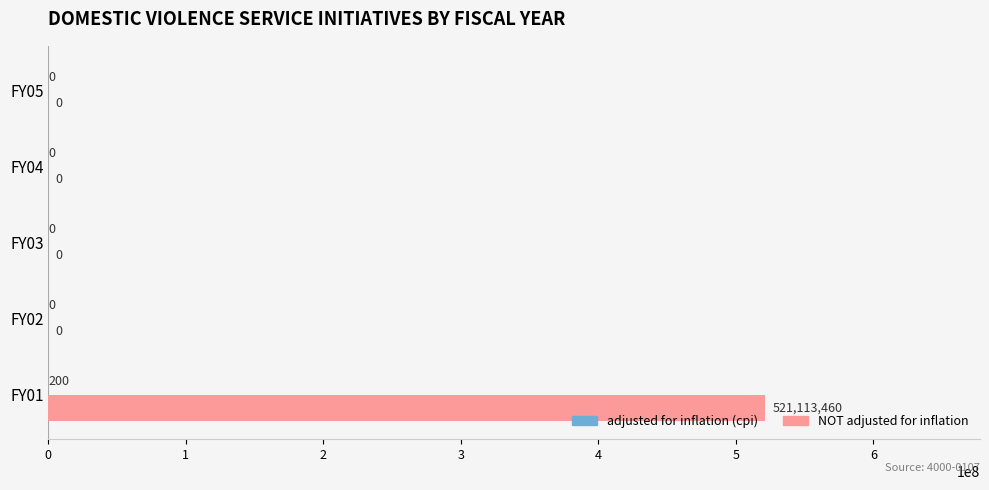

What is the sum of all NOT adjusted for inflation values?

521113460